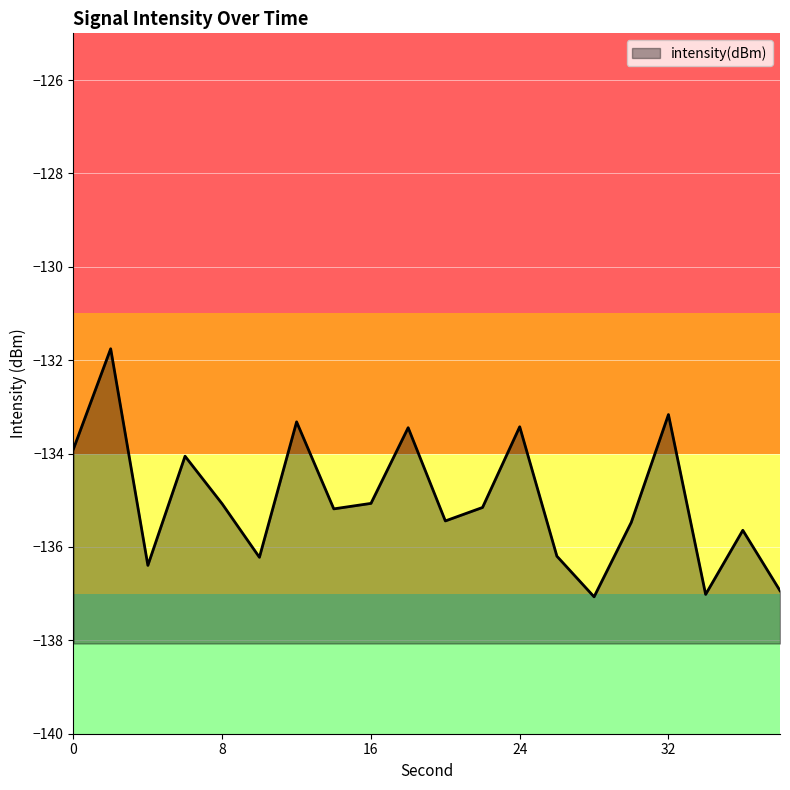

Which label corresponds to the largest value in the chart?

2